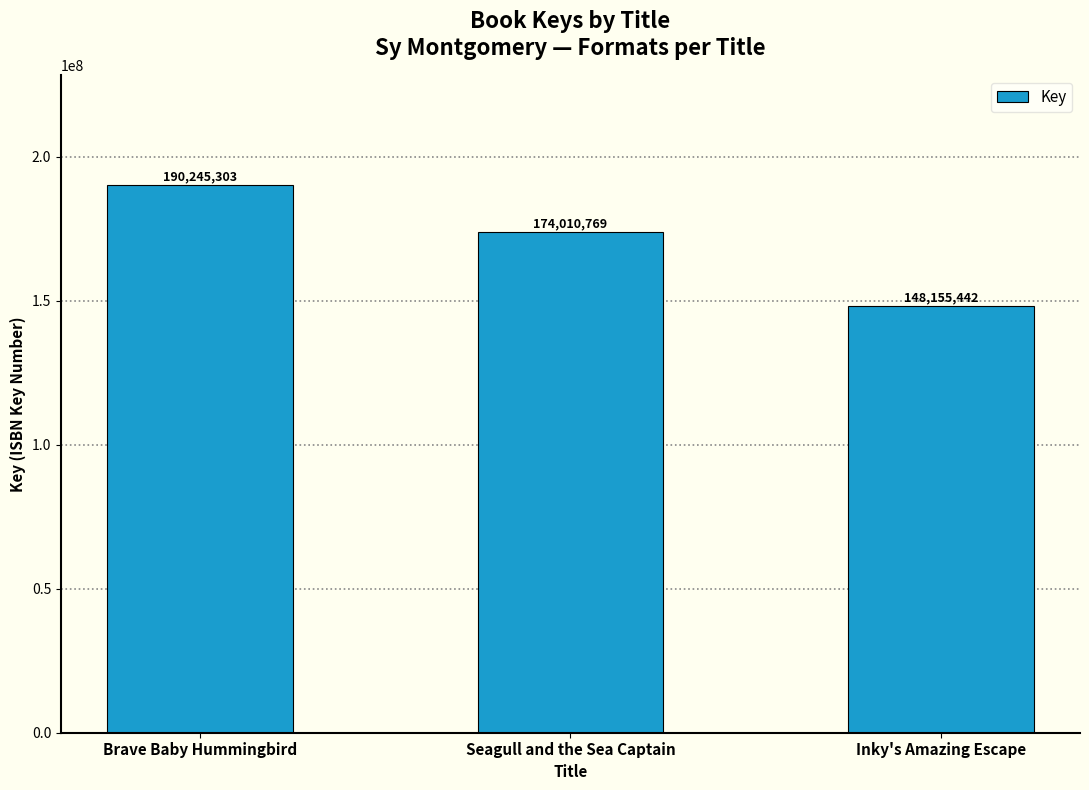

Reading left to right, what are all the values shown in this chart?

190245303	174010769	148155442